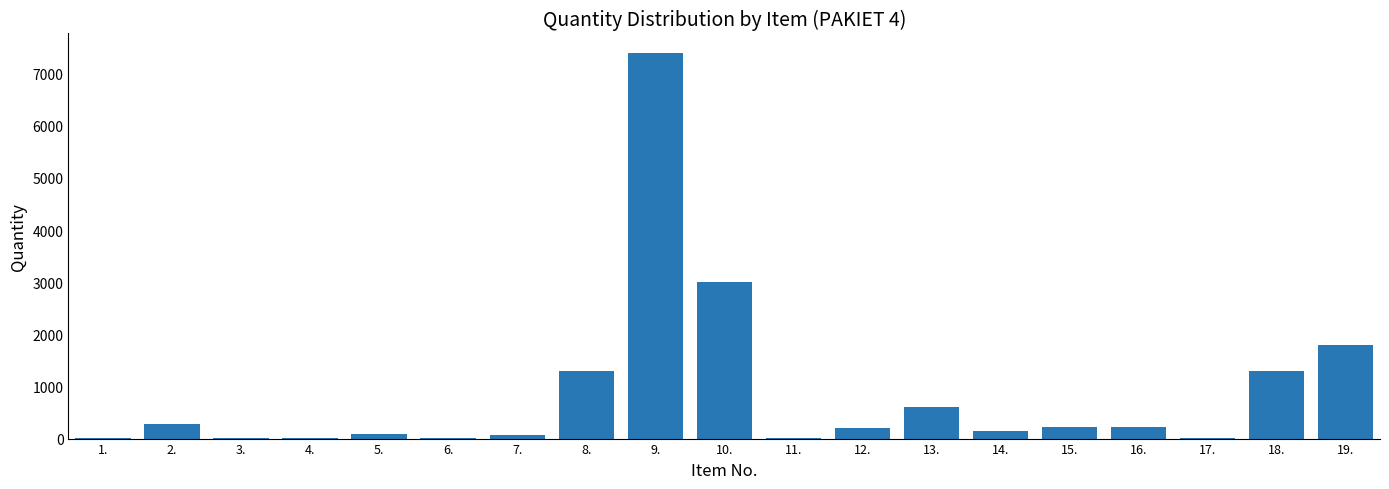

What is the sum of the values at 19. and 8.?

3100